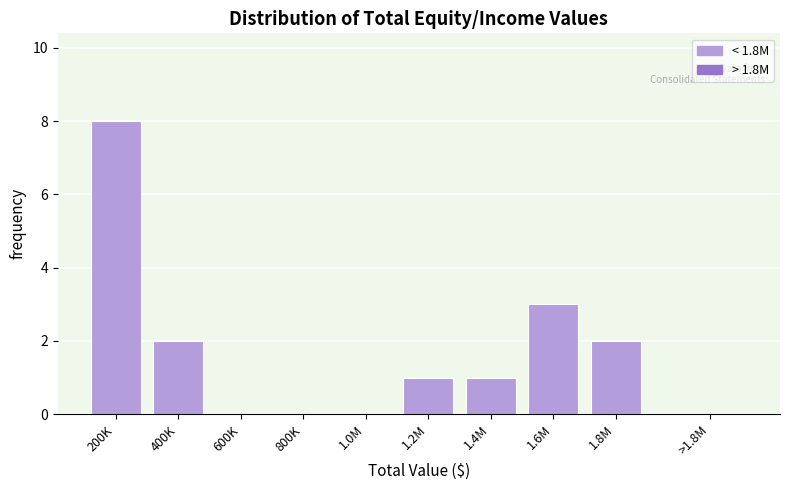

Reading left to right, transcribe all the data shown in this chart.

200K=8	400K=2	600K=0	800K=0	1.0M=0	1.2M=1	1.4M=1	1.6M=3	1.8M=2